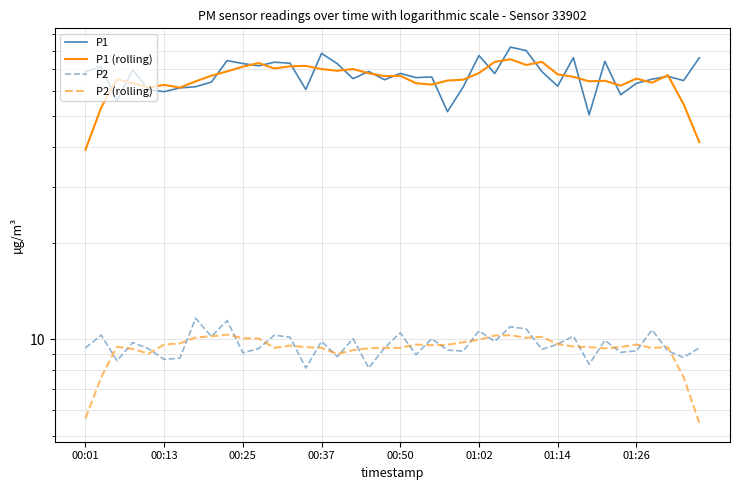

Does the chart have visible grid lines?

Yes